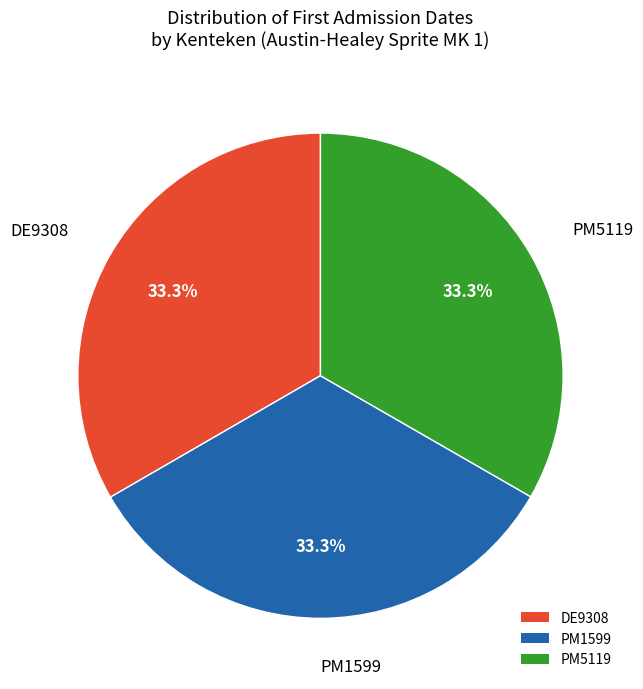

Is there any slice that represents more than half of the pie?

No